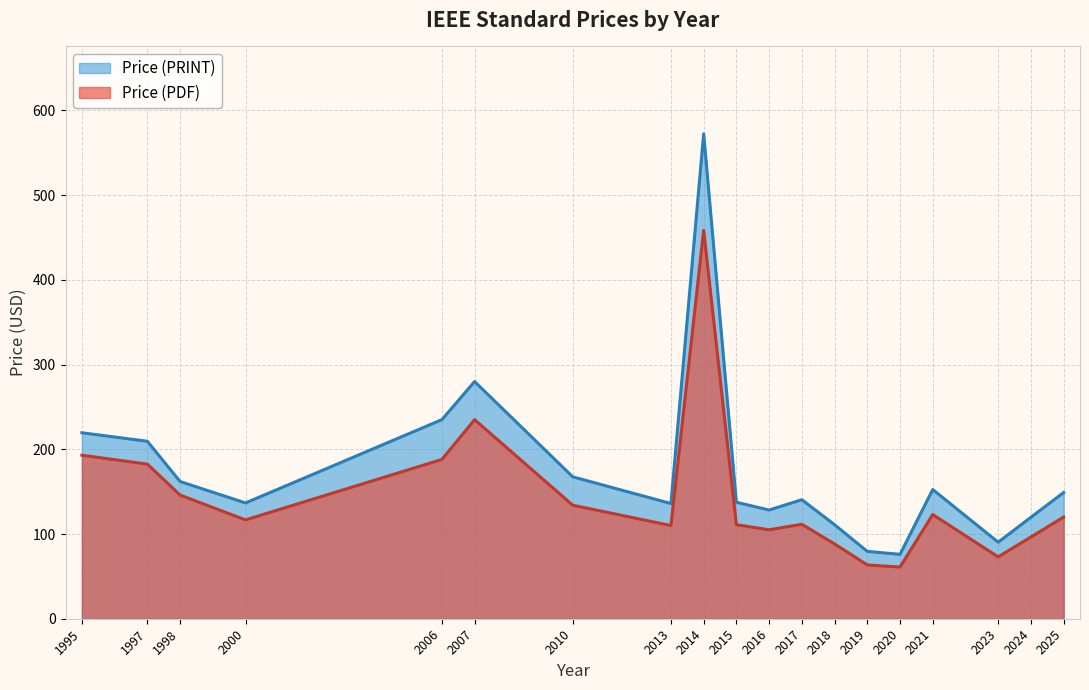

Is the value of Price (PRINT) at 1997 greater than the value of Price (PDF) at 2010?

Yes